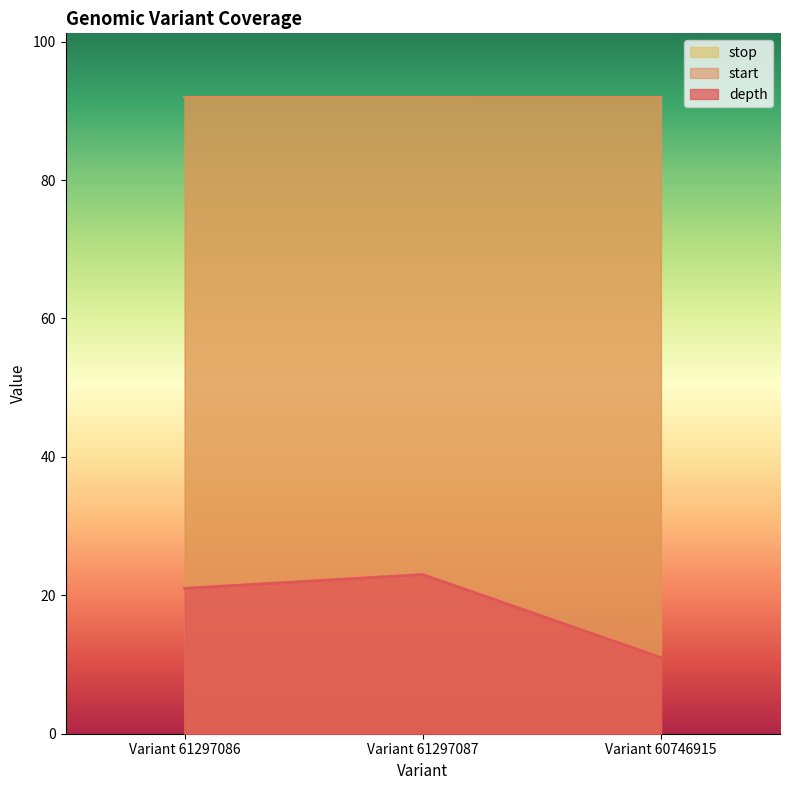

What is the value of the stop point at the 1st from the left?

92.0